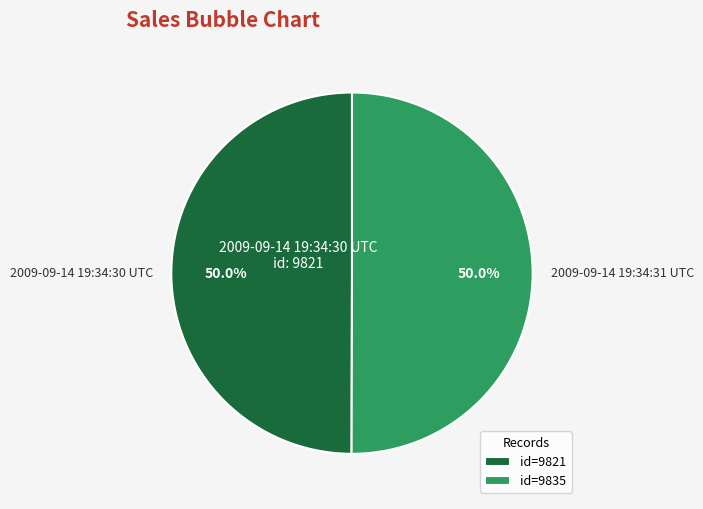

Is the sum of 2009-09-14 19:34:30 UTC and 2009-09-14 19:34:31 UTC greater than half?

Yes